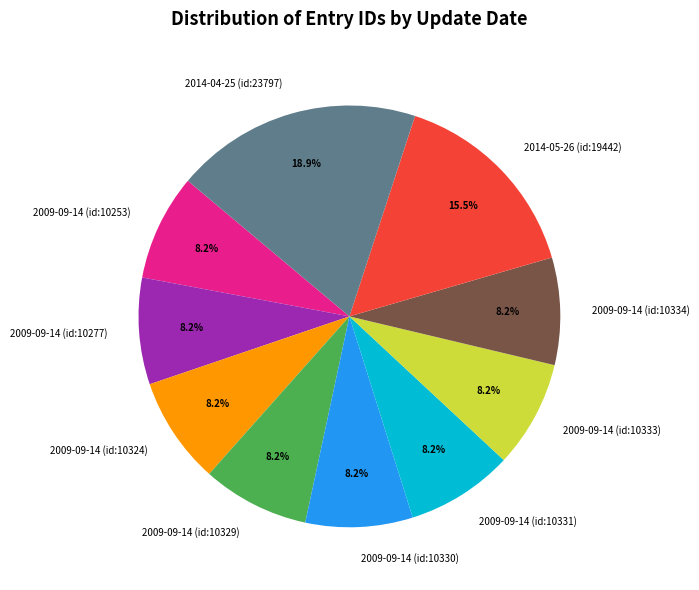

Which category has the biggest portion of the pie?

2014-04-25 (id:23797)